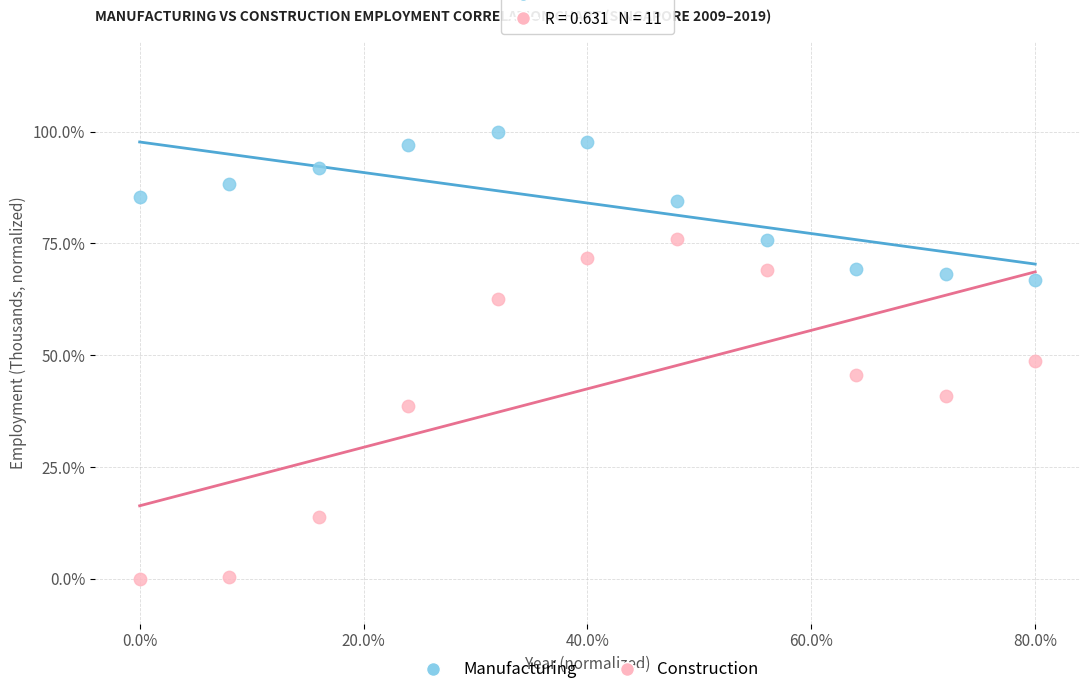

Which series contains the lowest Y value?

Construction